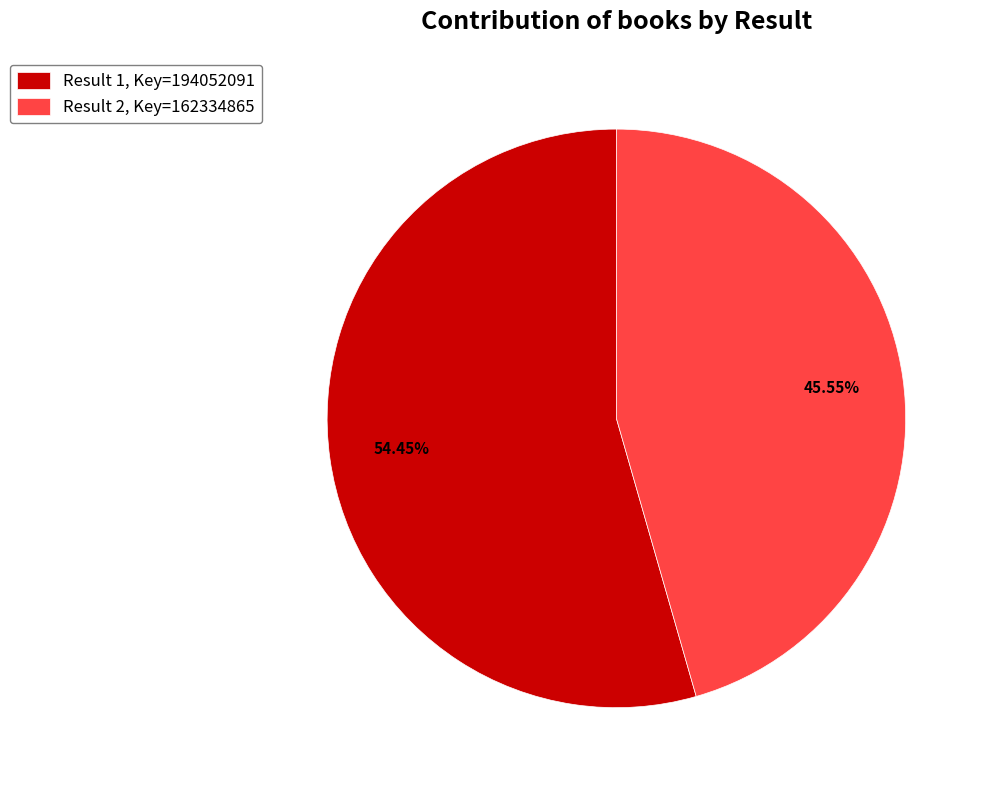

Count the number of slices in the pie.

2